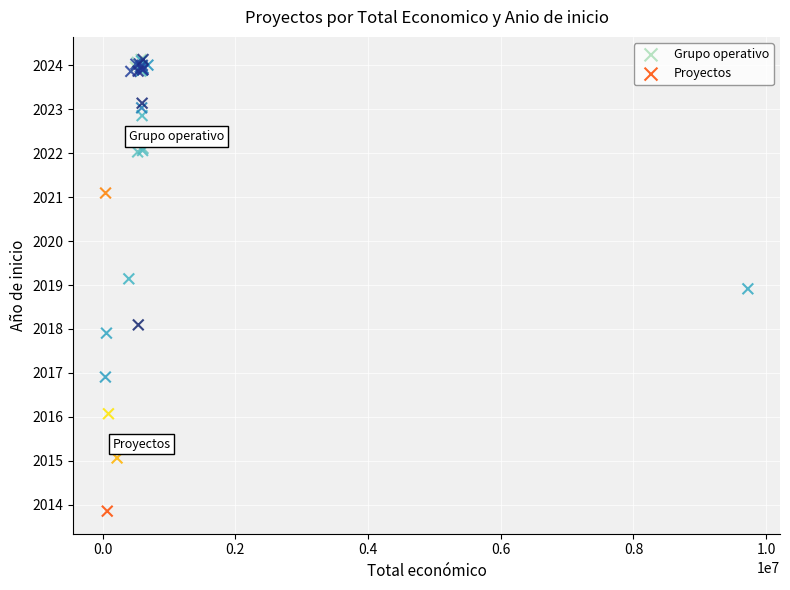

Which series reaches the maximum Y coordinate?

Grupo operativo